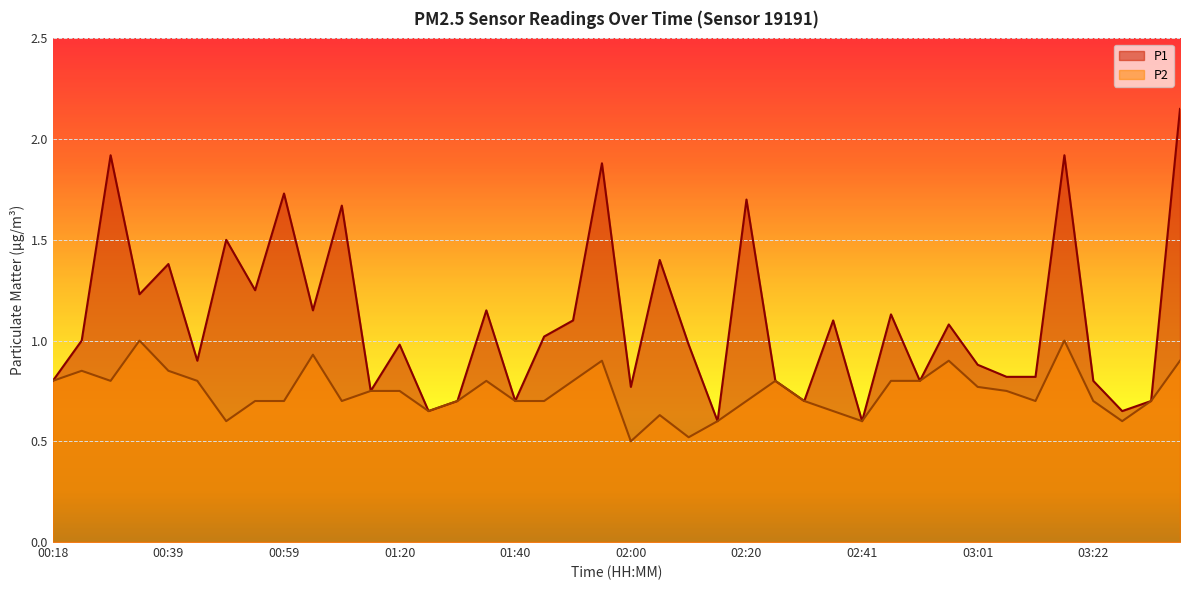

Between 01:30 and 03:01, which series saw the biggest shift?

P1